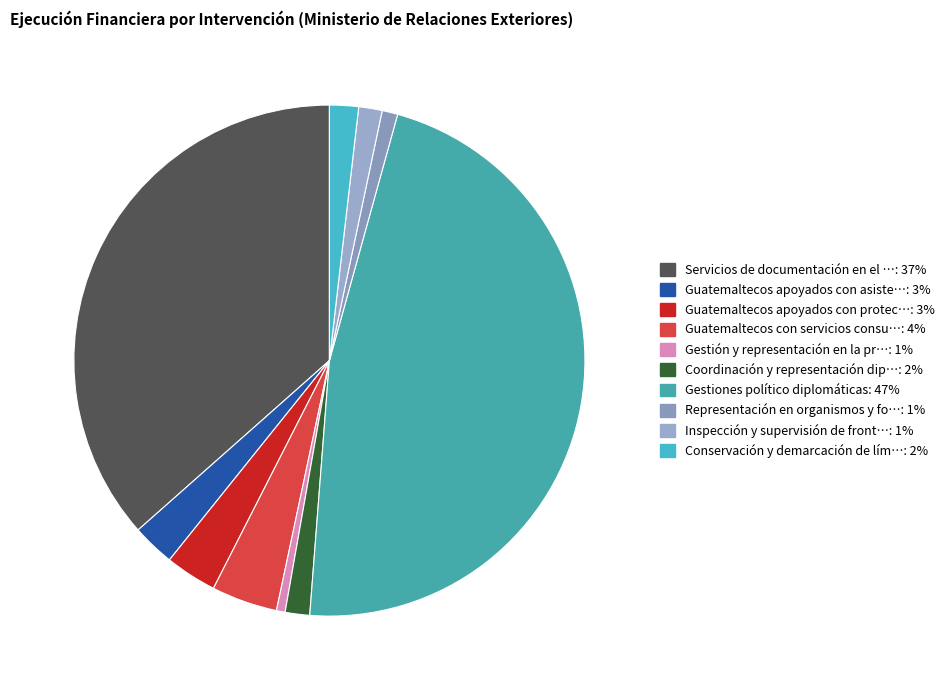

How many slices are in this pie chart?

10